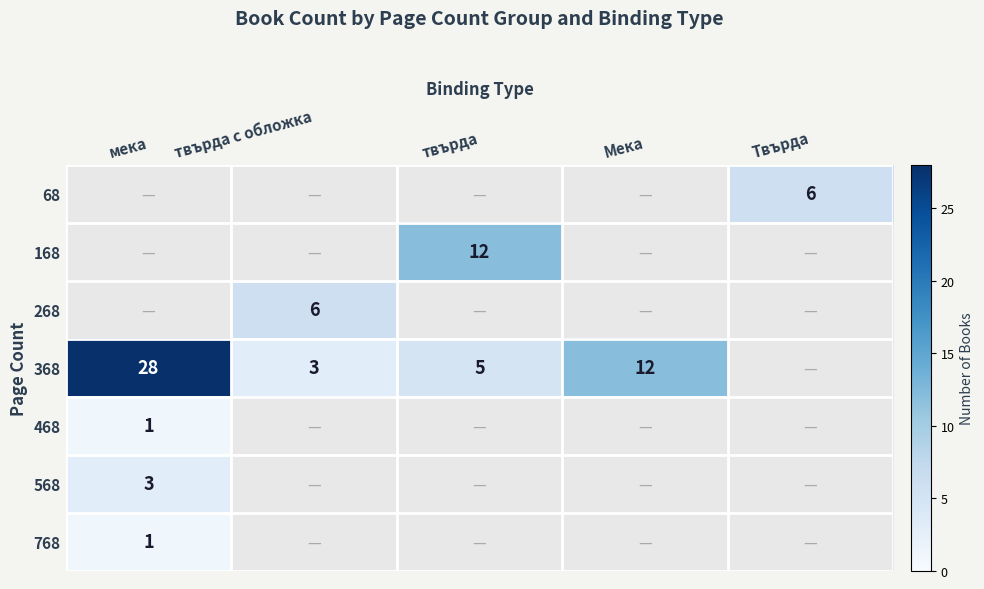

Is the value of 368 at твърда greater than the value of 68 at Твърда?

No